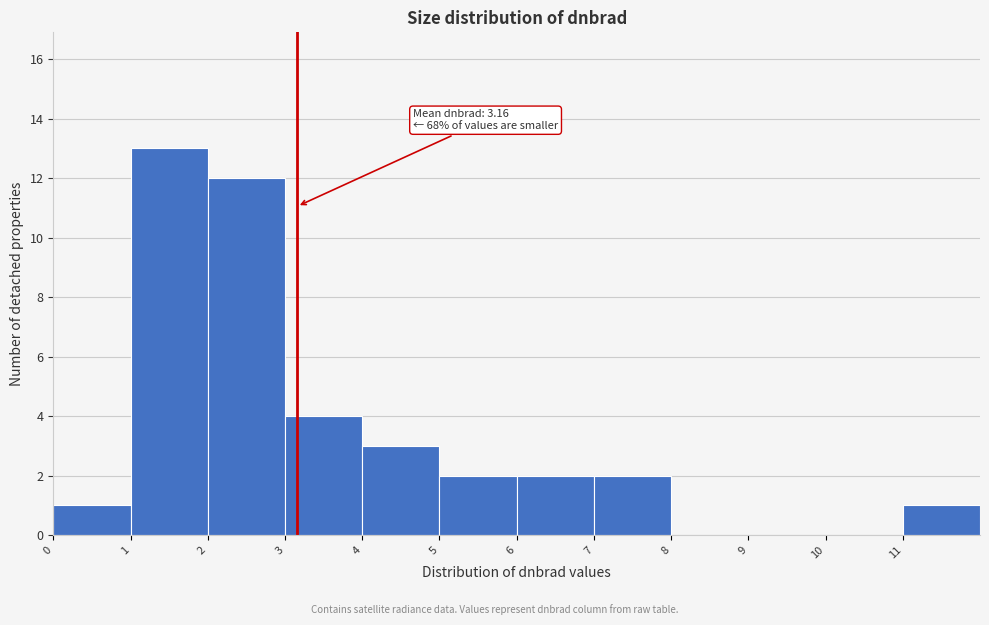

Over which range of the x-axis is the bar tallest?

1 to 2